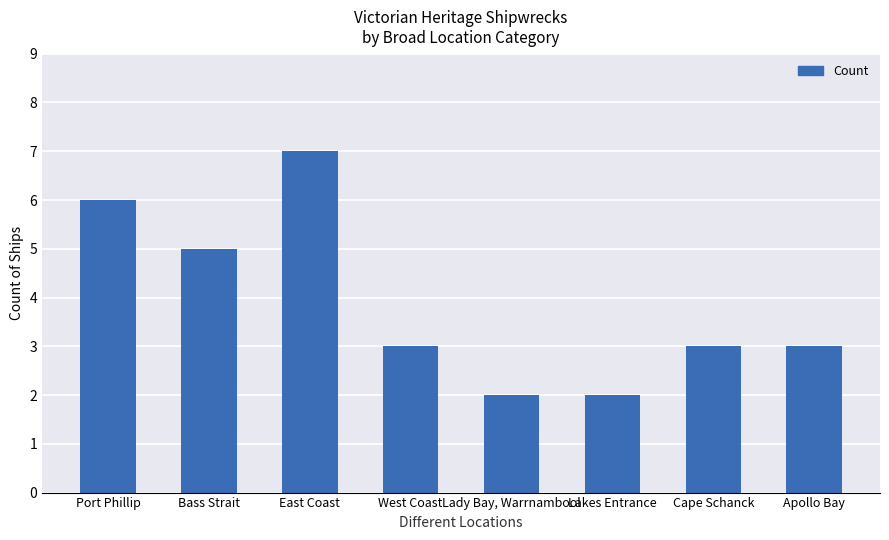

What is the ratio of the value at Lady Bay, Warrnambool to the value at Port Phillip?

0.3